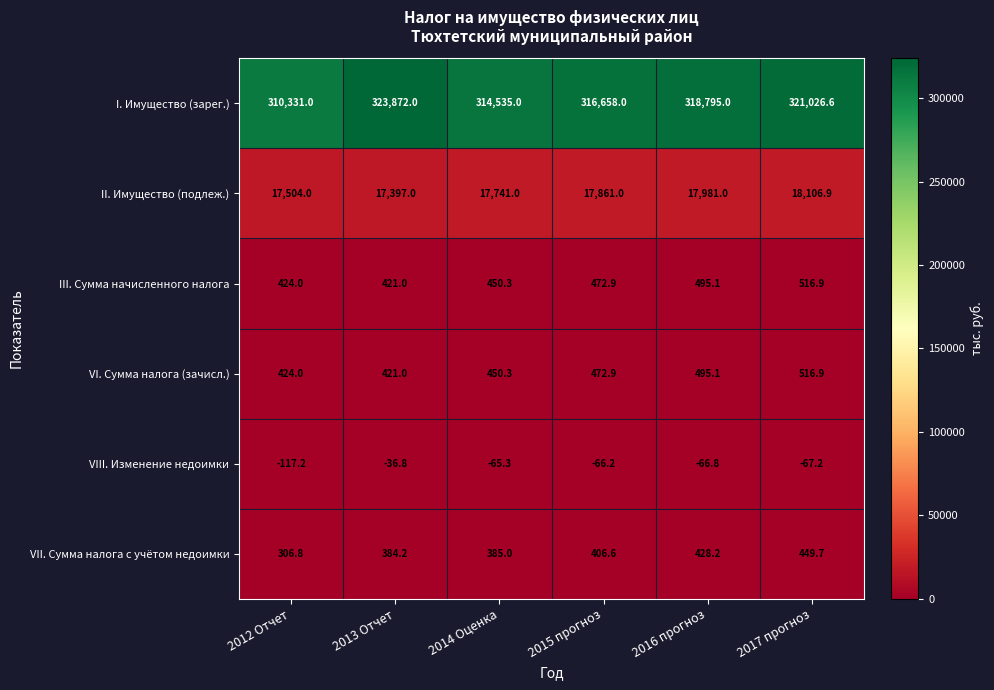

How many series are shown in this chart?

6